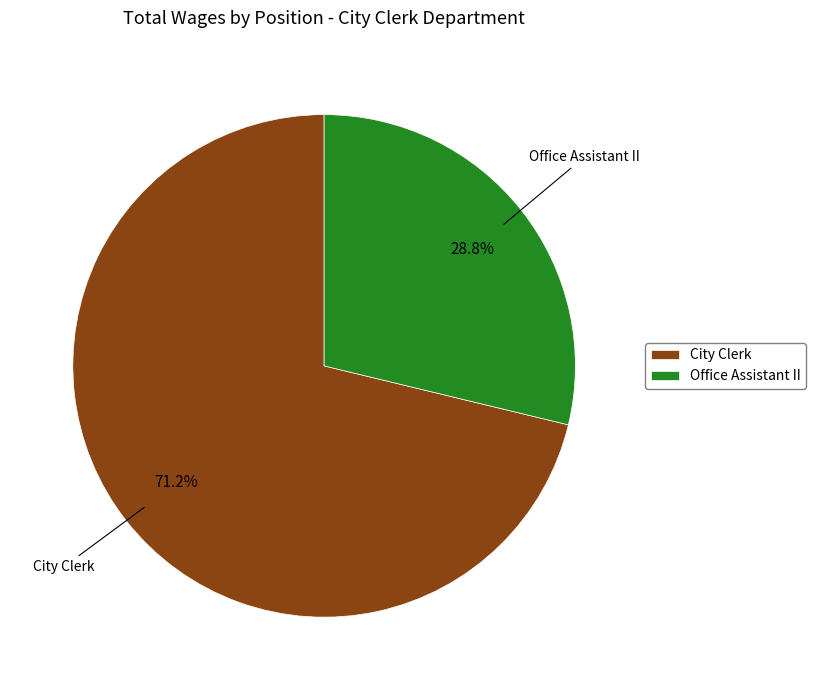

How many slices are in this pie chart?

2